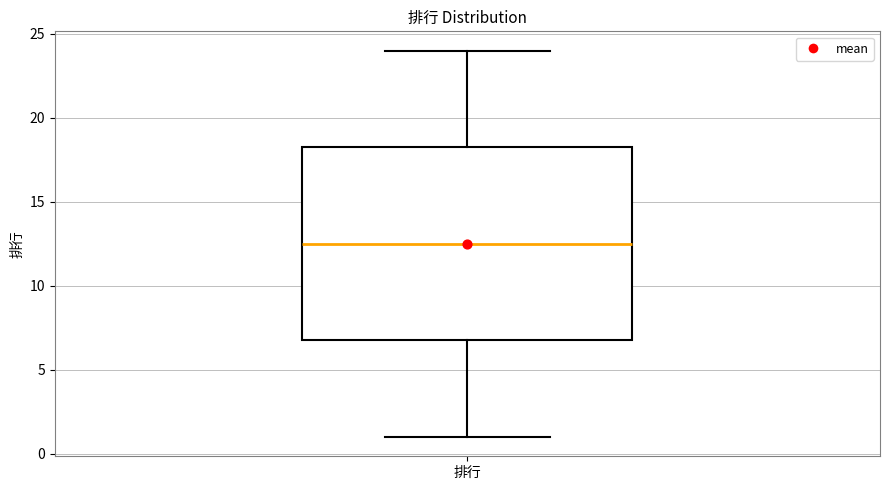

Where is the lower edge of the box for 排行 on the y-axis? The values are not printed on the chart, so give them approximately, as read against the axis.

7.0